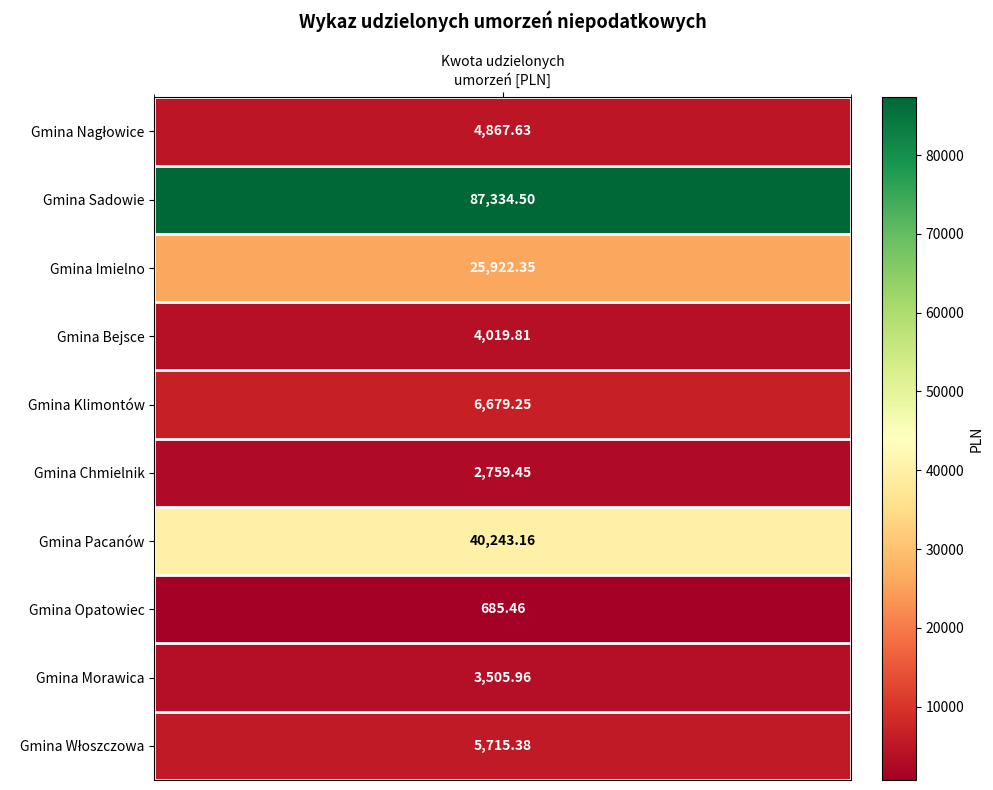

List the labels in order of value, largest first.

Gmina Sadowie, Gmina Pacanów, Gmina Imielno, Gmina Klimontów, Gmina Włoszczowa, Gmina Nagłowice, Gmina Bejsce, Gmina Morawica, Gmina Chmielnik, Gmina Opatowiec